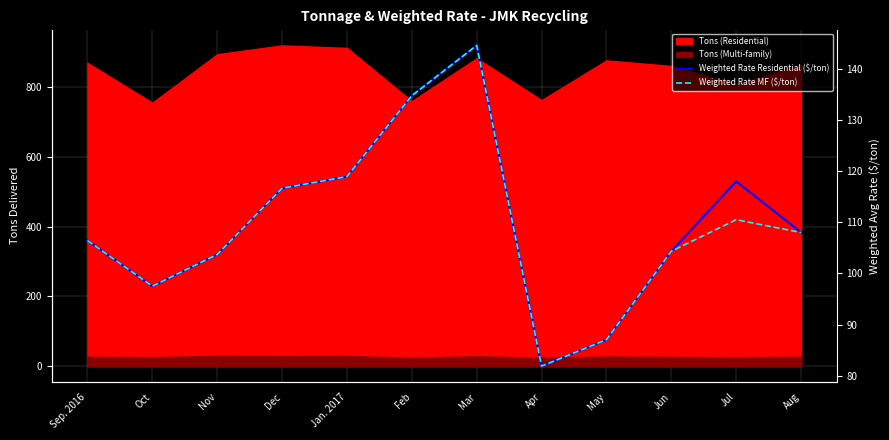

At which label is Weighted Rate Residential ($/ton) closest to 113?

Dec